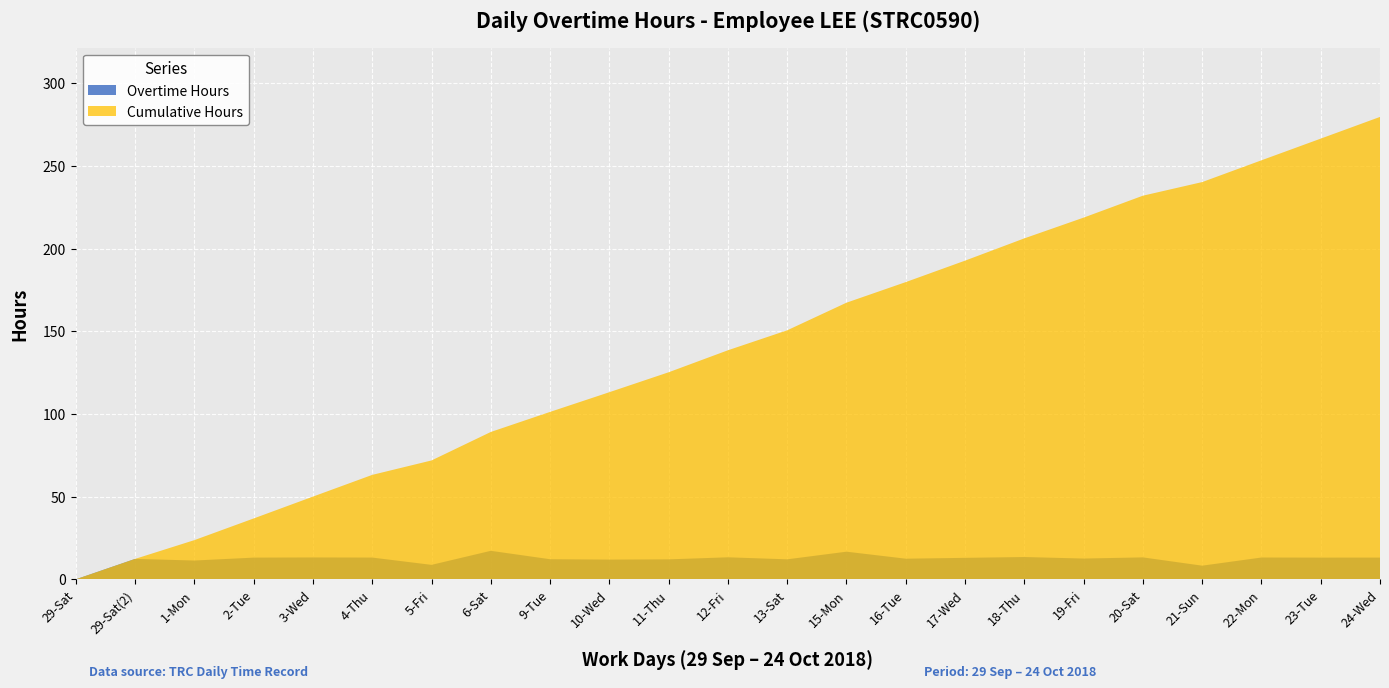

At which label is Cumulative Hours closest to 139?

12-Fri